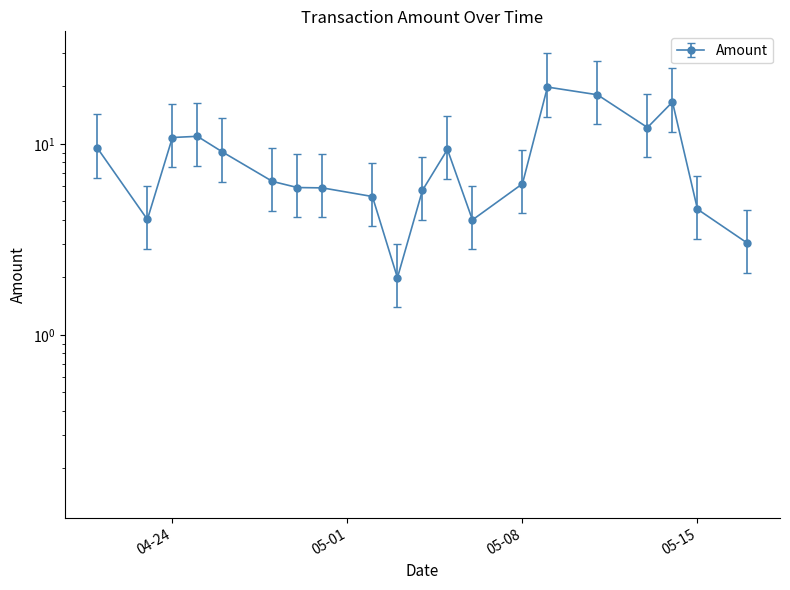

Reading left to right, extract all data points from this chart.

14.3	6.0	16.2	16.4	13.6	9.5	8.9	8.8	7.9	3.0	8.6	14.0	6.0	9.3	29.8	27.1	18.3	24.8	6.8	4.5